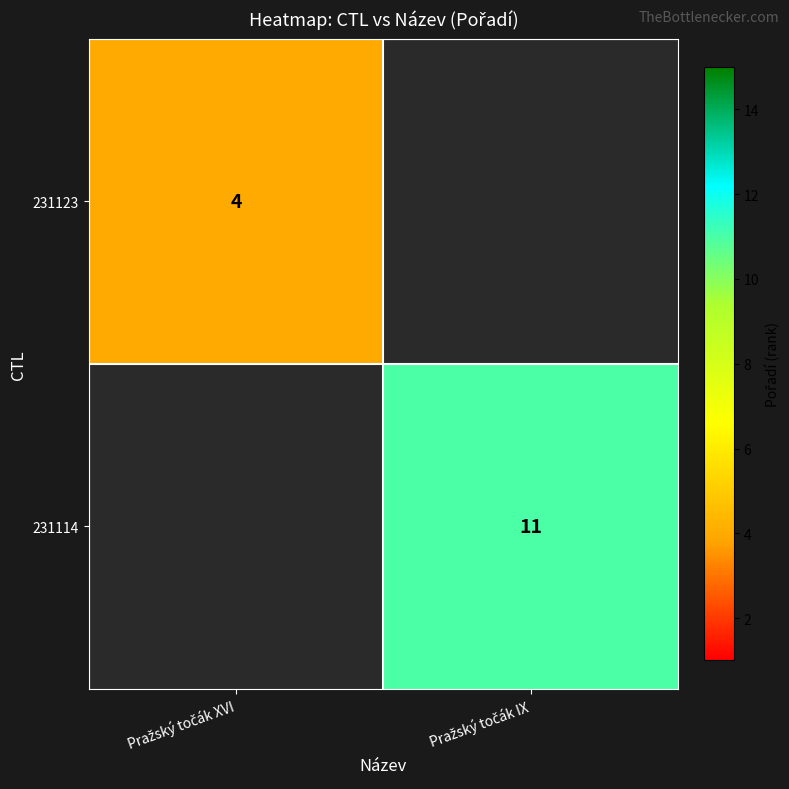

Which series has the widest spread of values?

231123